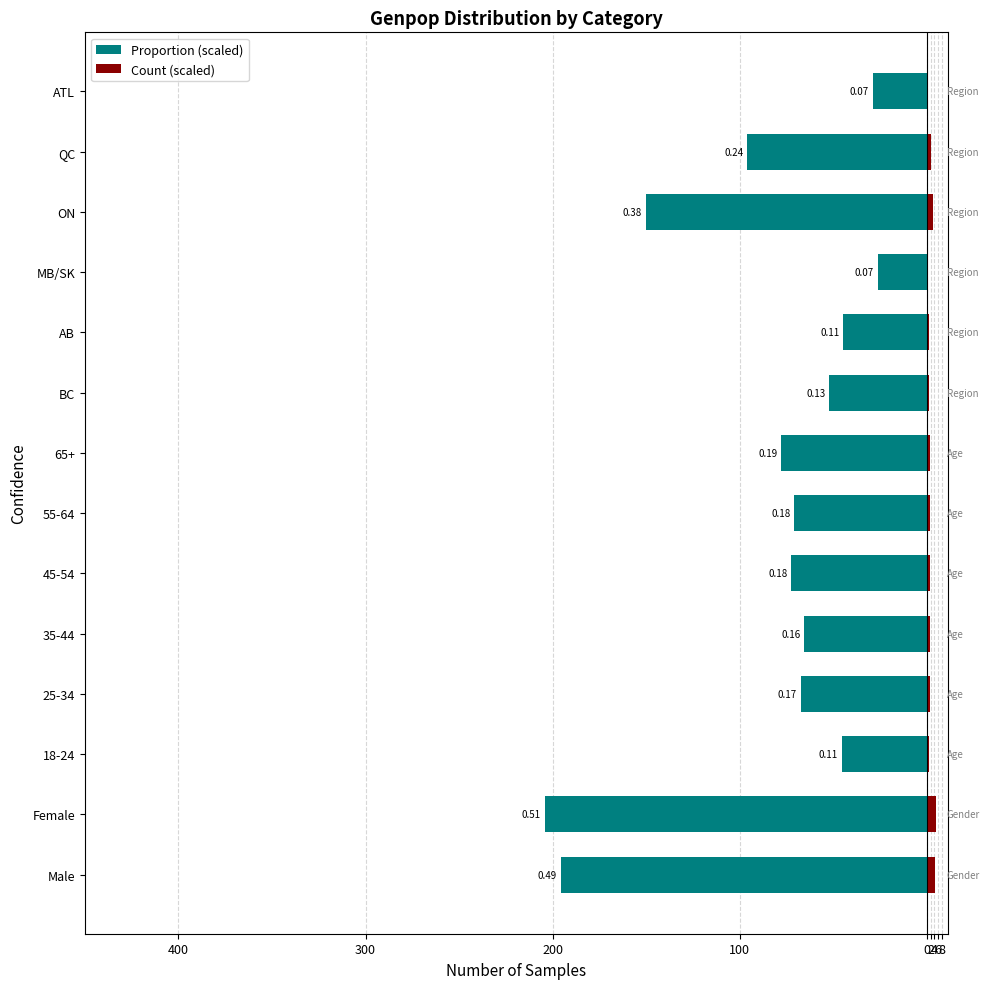

What position from the right is MB/SK?

4